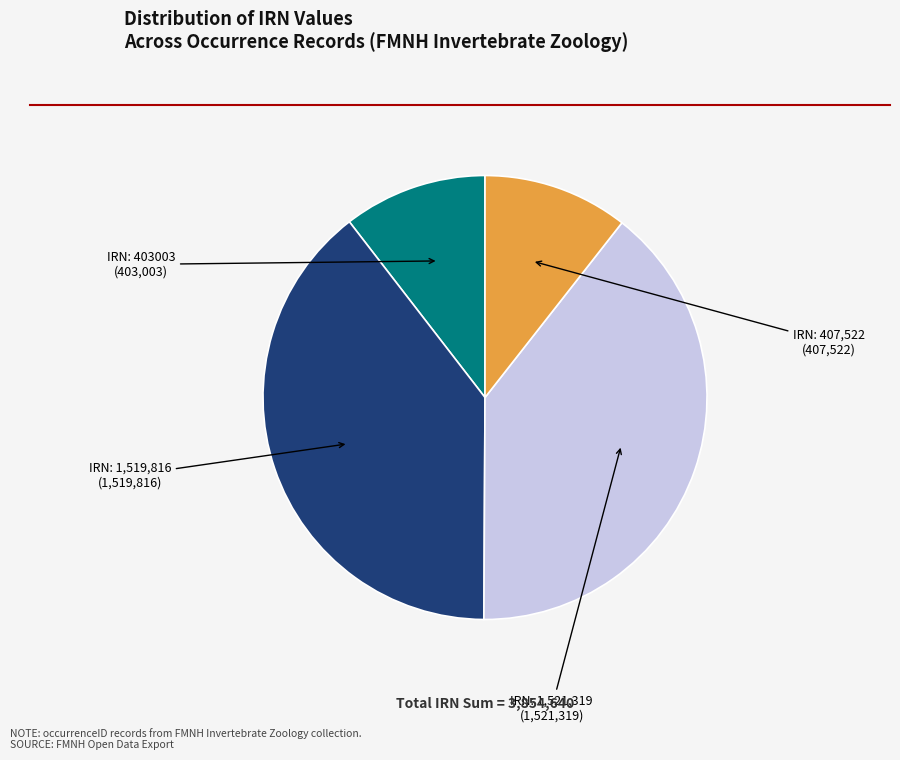

Count the number of slices in the pie.

4